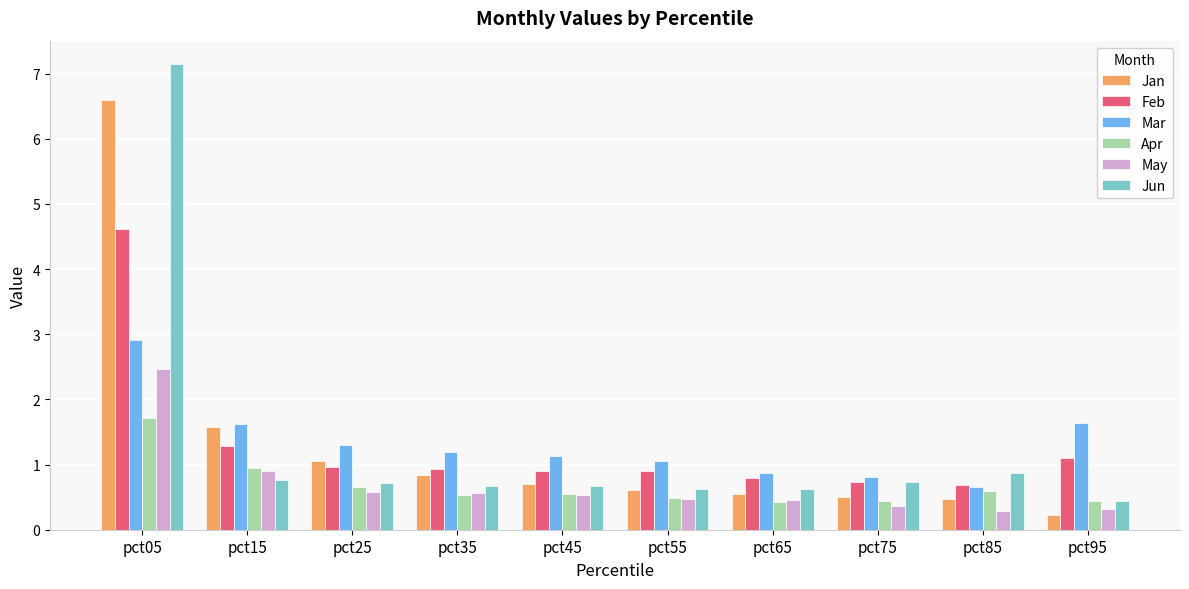

What is the value of the Jun bar at the 1st from the left?

7.1